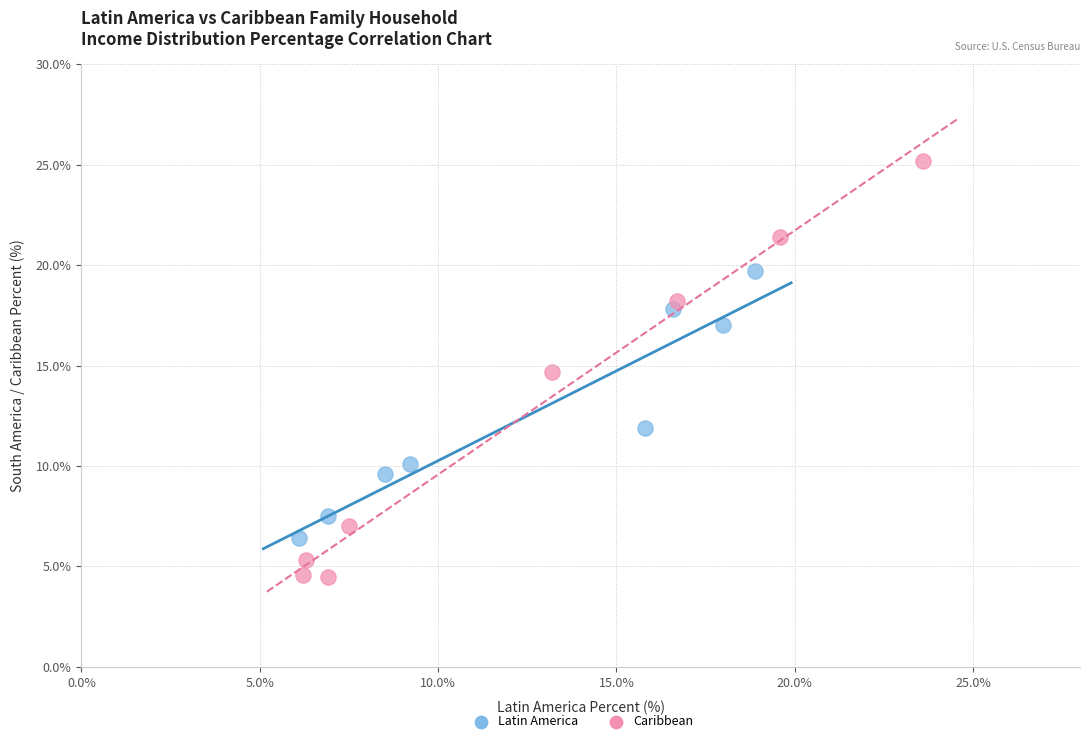

Which series contains the lowest Y value?

Caribbean